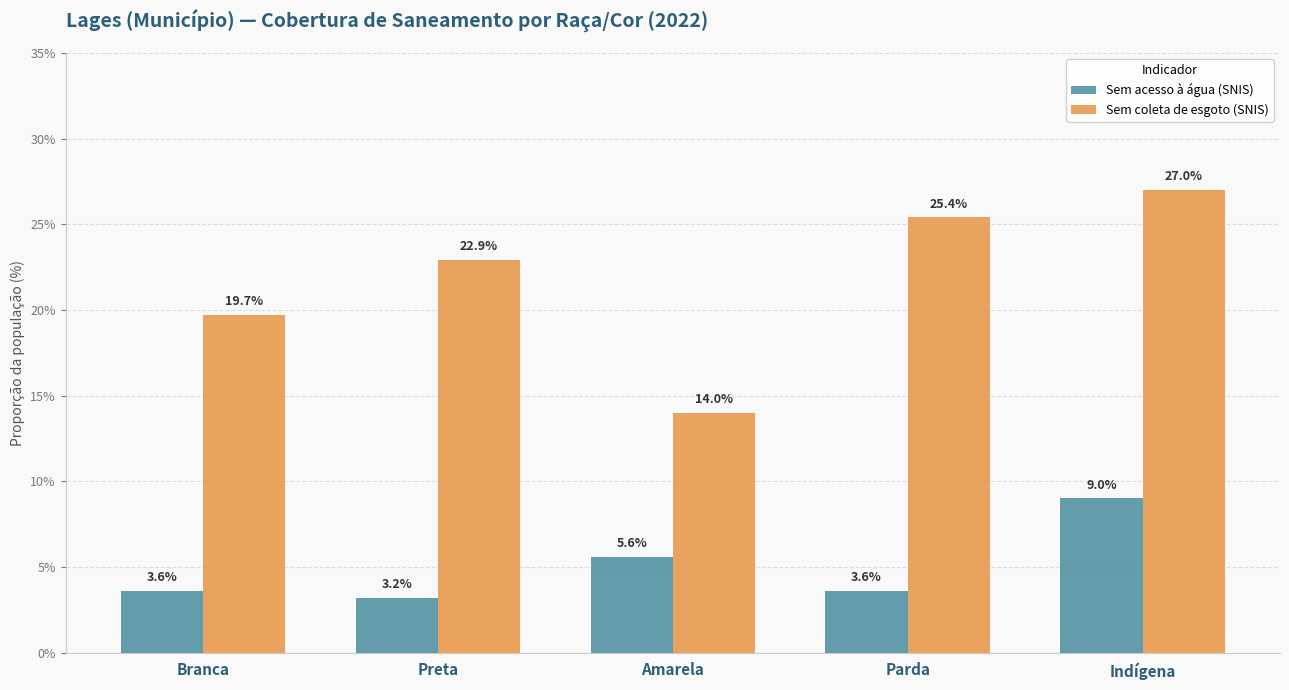

Reading right to left, list all the values displayed in this chart.

Sem acesso à água (SNIS): 0.1	0.0	0.1	0.0	0.0
Sem coleta de esgoto (SNIS): 0.3	0.3	0.1	0.2	0.2